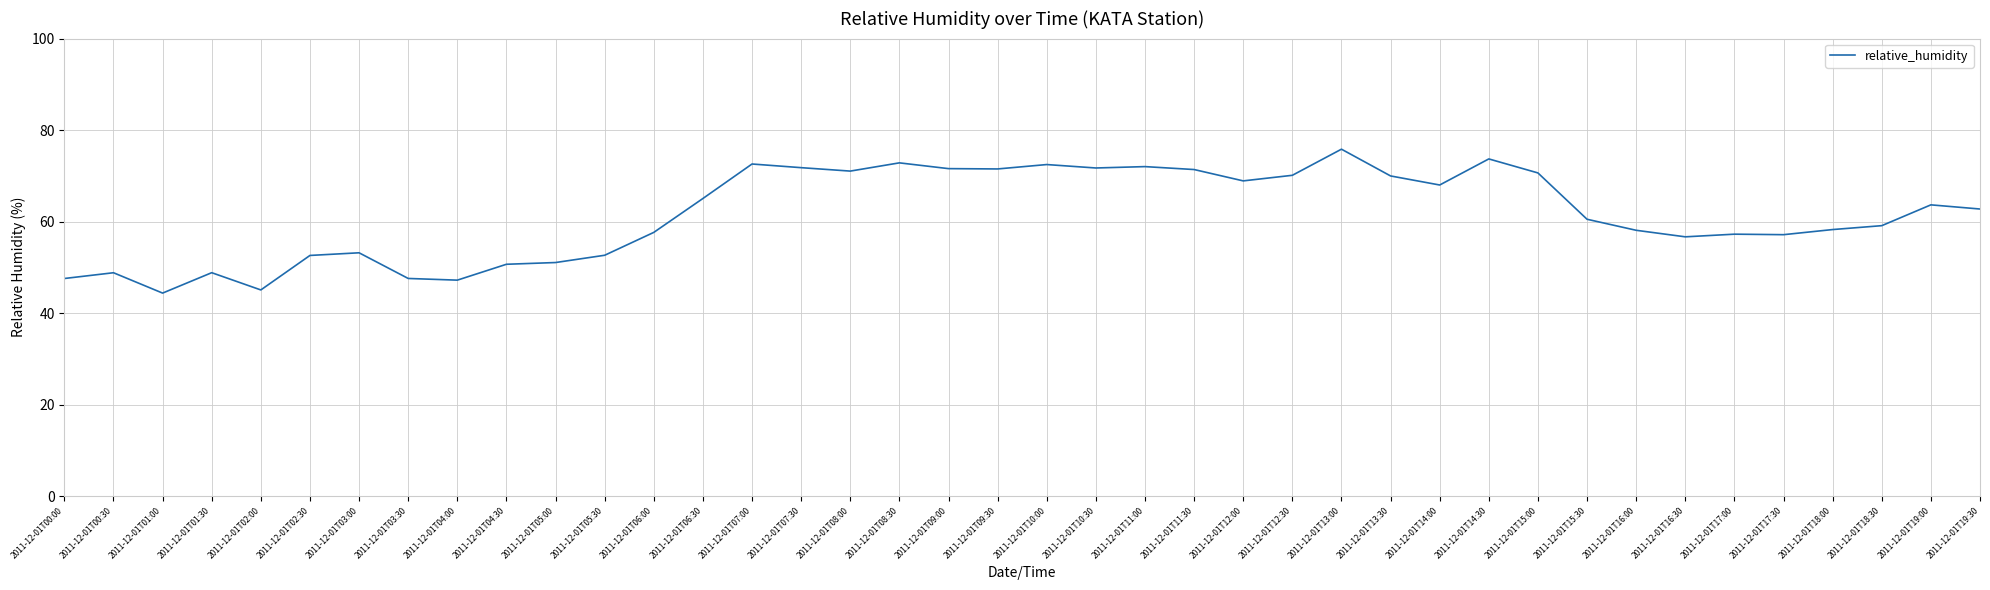

What is the change in value from 2011-12-01T04:30 to 2011-12-01T13:30?

+19.3